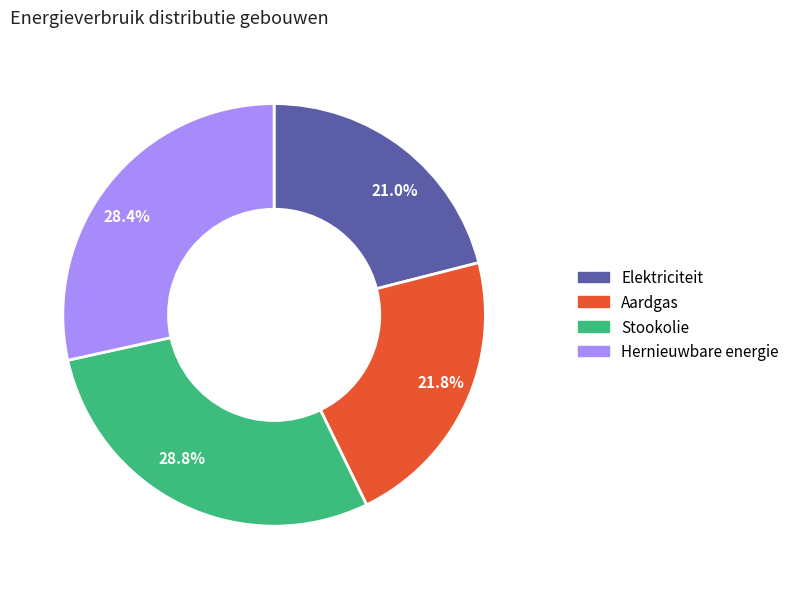

How many segments does this pie chart have?

4